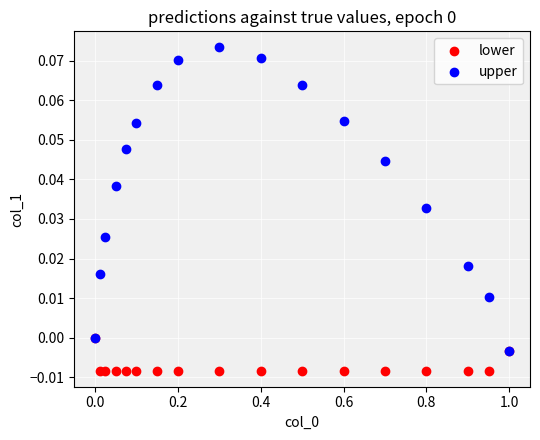

What are all the series names shown in the legend?

lower, upper